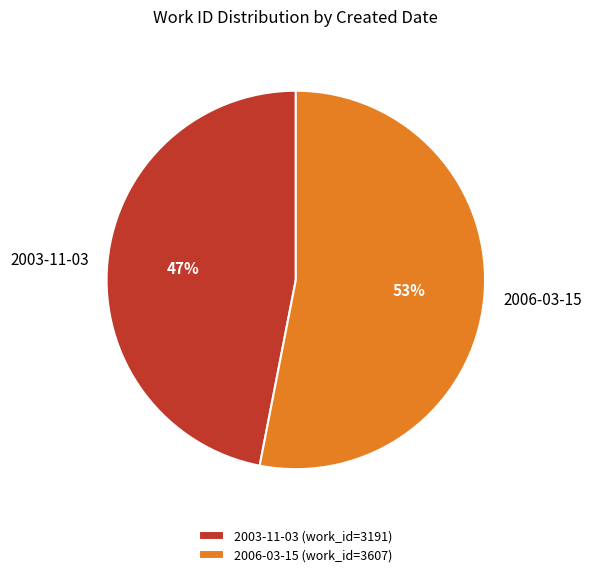

Is there a majority slice in this chart?

Yes